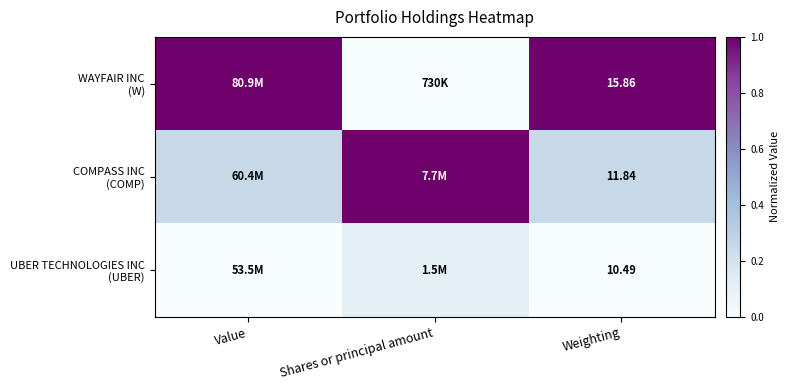

The value of WAYFAIR INC (W) at Value is 0.3. True or false?

False